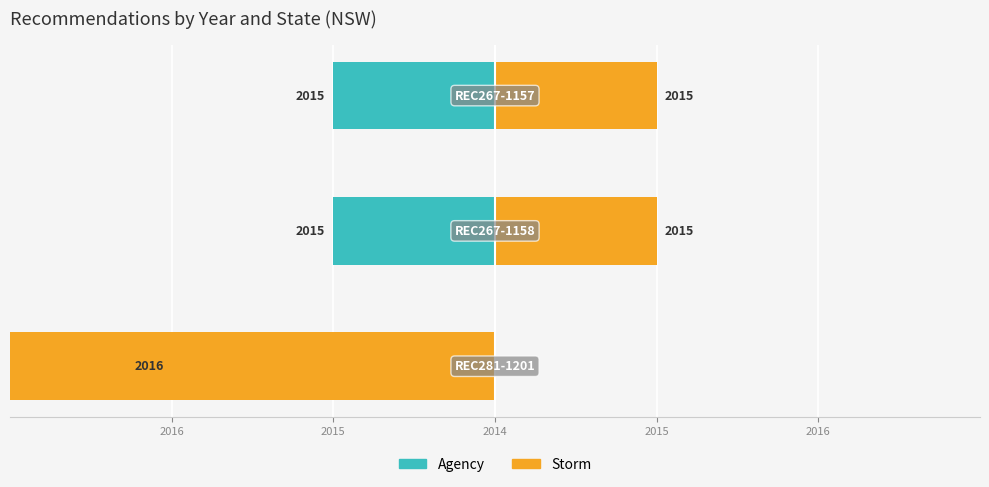

Reading left to right, list all the values displayed in this chart.

Year (left): 2016=-2	2015=-1	2014=-1
Year (right): 2016=-2014	2015=1	2014=1